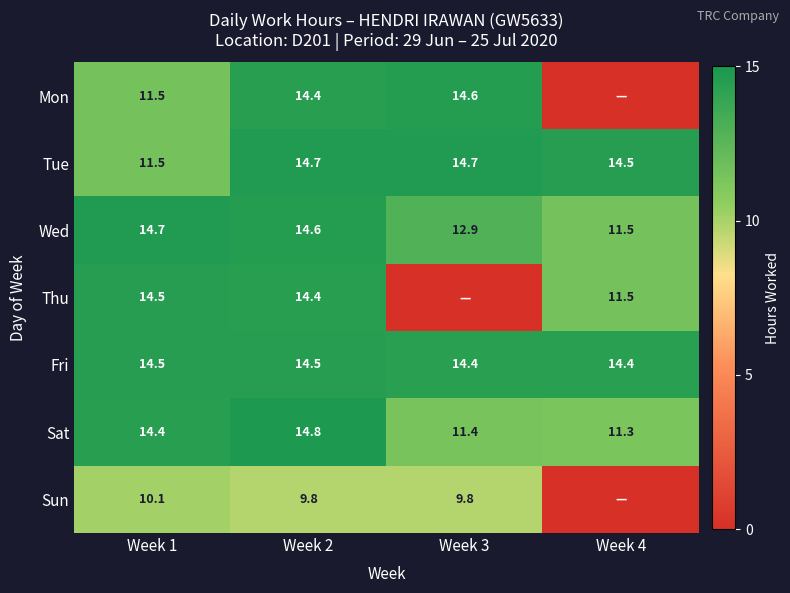

Where is Sat nearest to the value 13?

Week 1